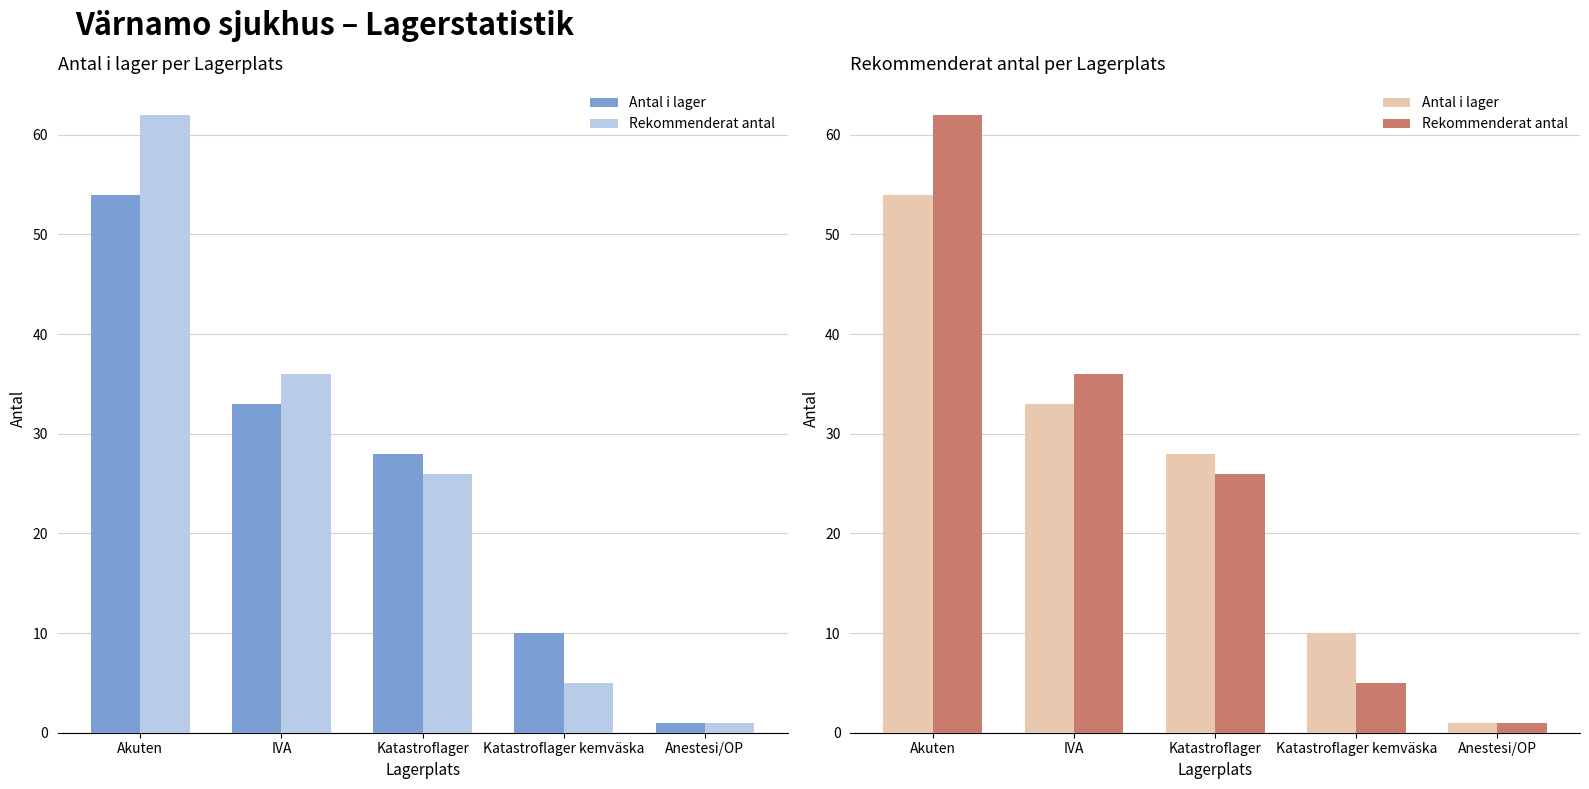

At how many categories does at least one series exceed 56?

1